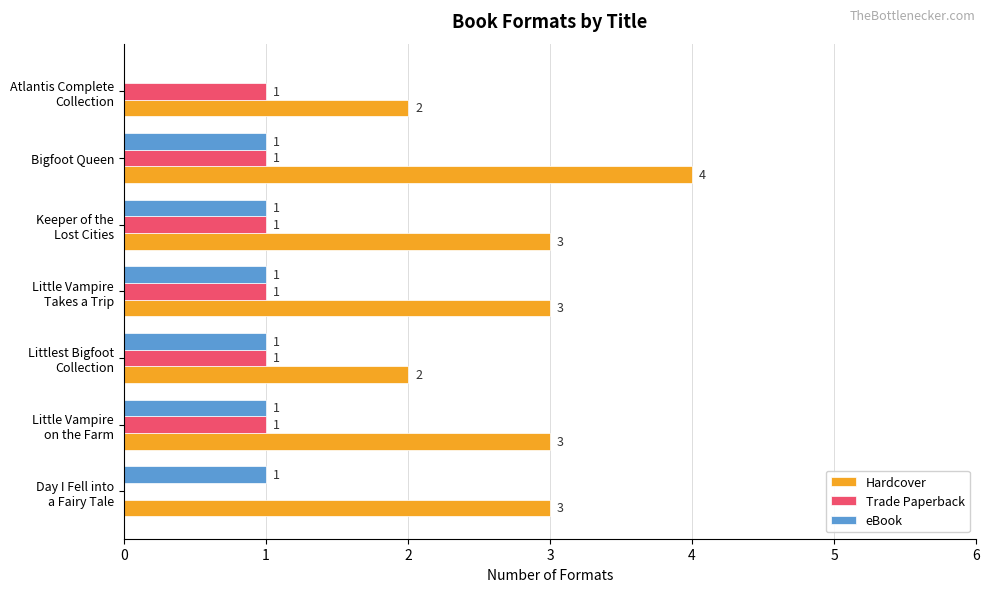

How many values in Trade Paperback are above zero?

6